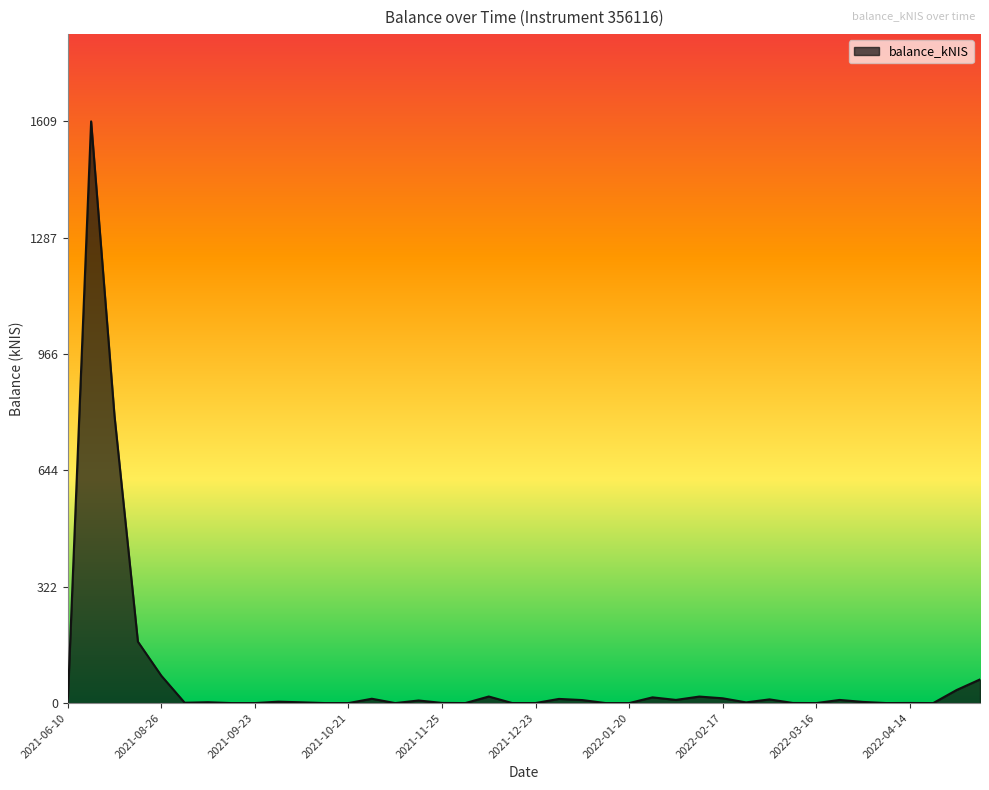

True or false: there are more than 2 points higher than both neighbors.

True